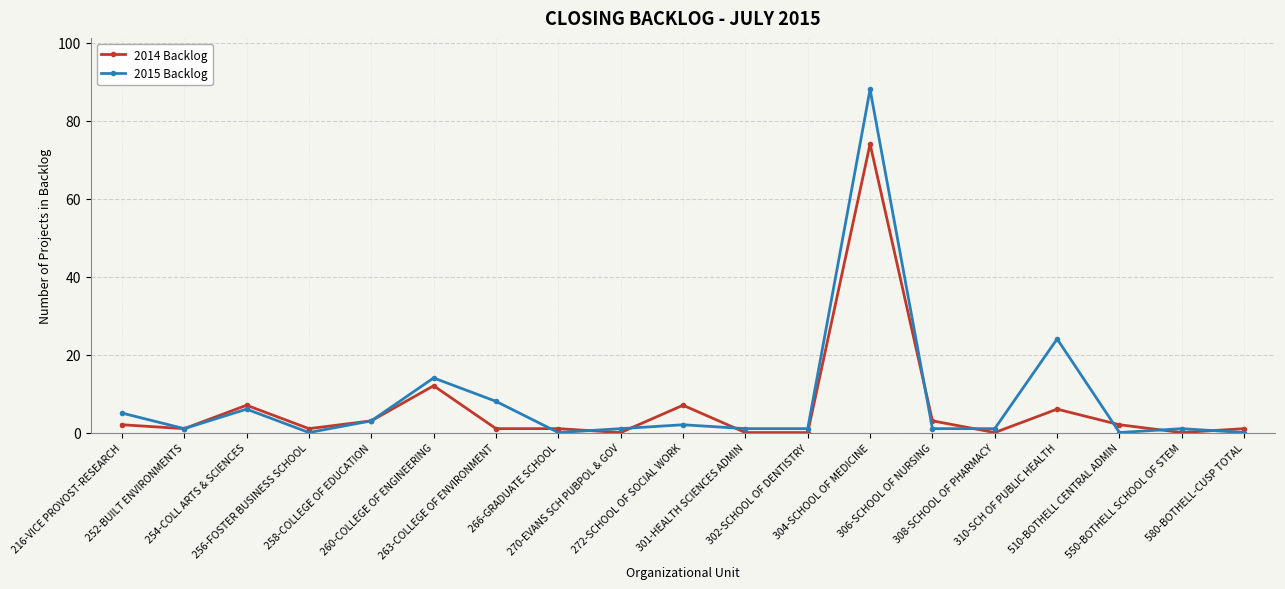

Where is the first local minimum for 2015 Backlog?

252-BUILT ENVIRONMENTS